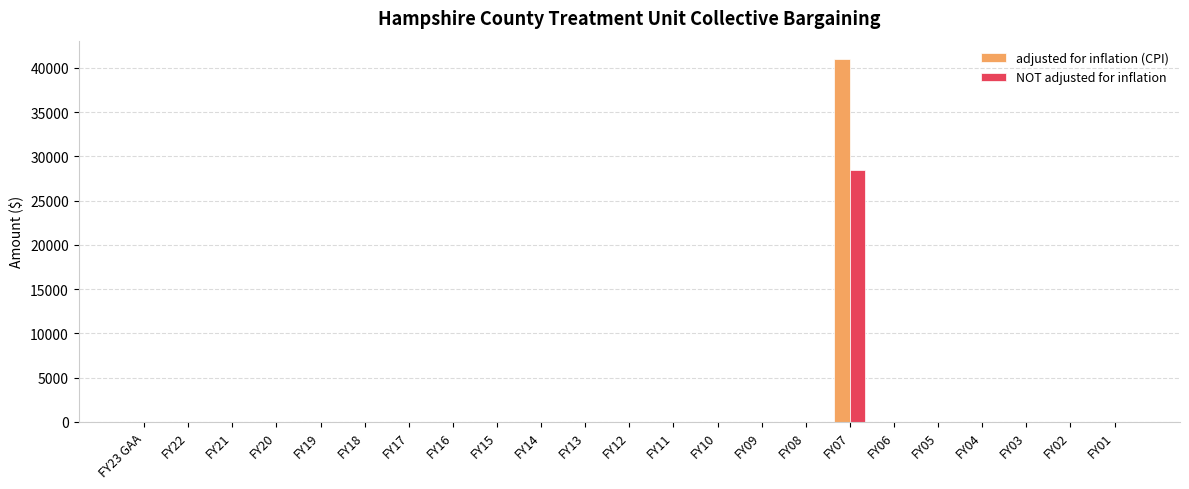

At which category is the sum across all series the highest?

FY07